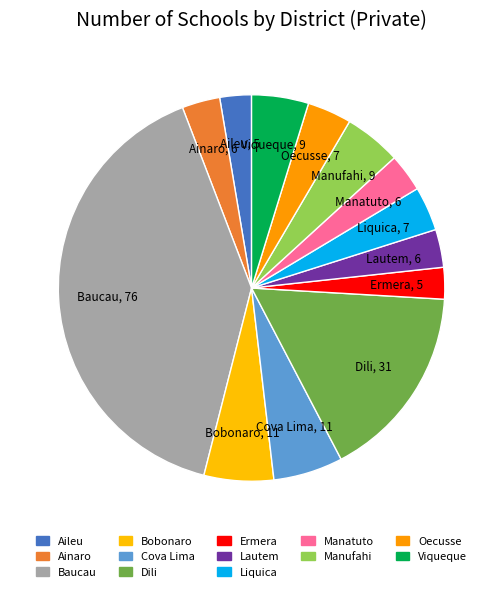

How many segments does this pie chart have?

13